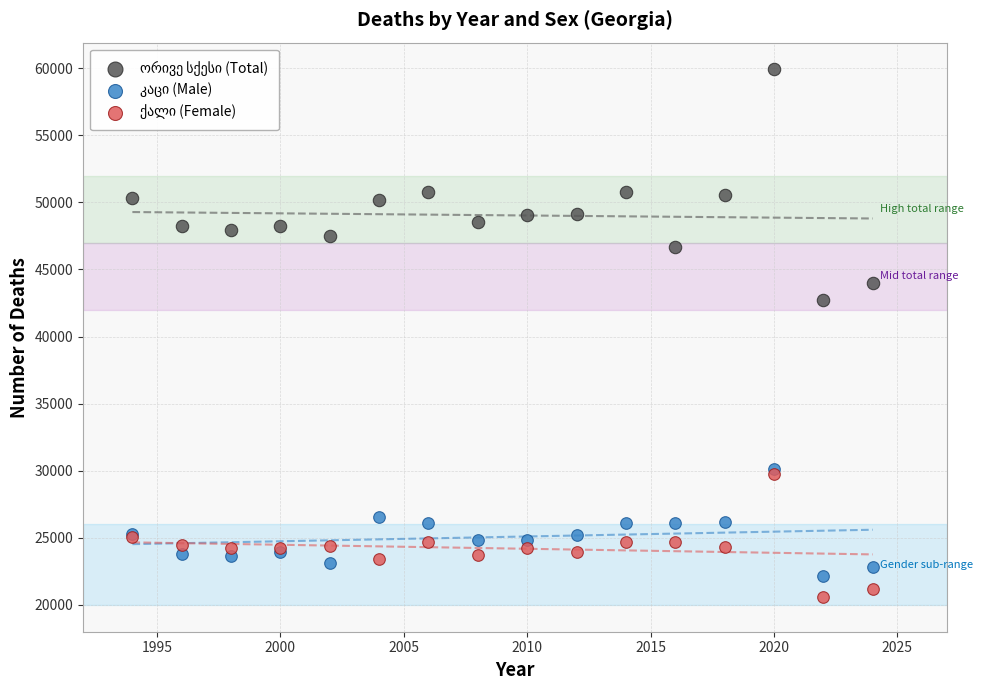

Across all series, what Y value is closest to 40235?

42756